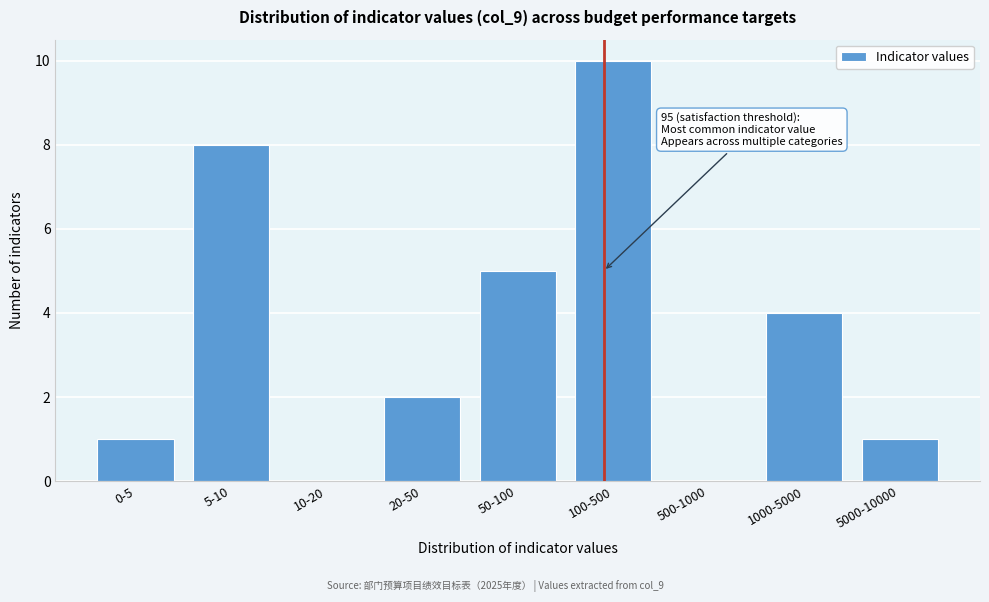

Reading right to left, transcribe all the data shown in this chart.

5000-10000=1	1000-5000=4	500-1000=0	100-500=10	50-100=5	20-50=2	10-20=0	5-10=8	0-5=1